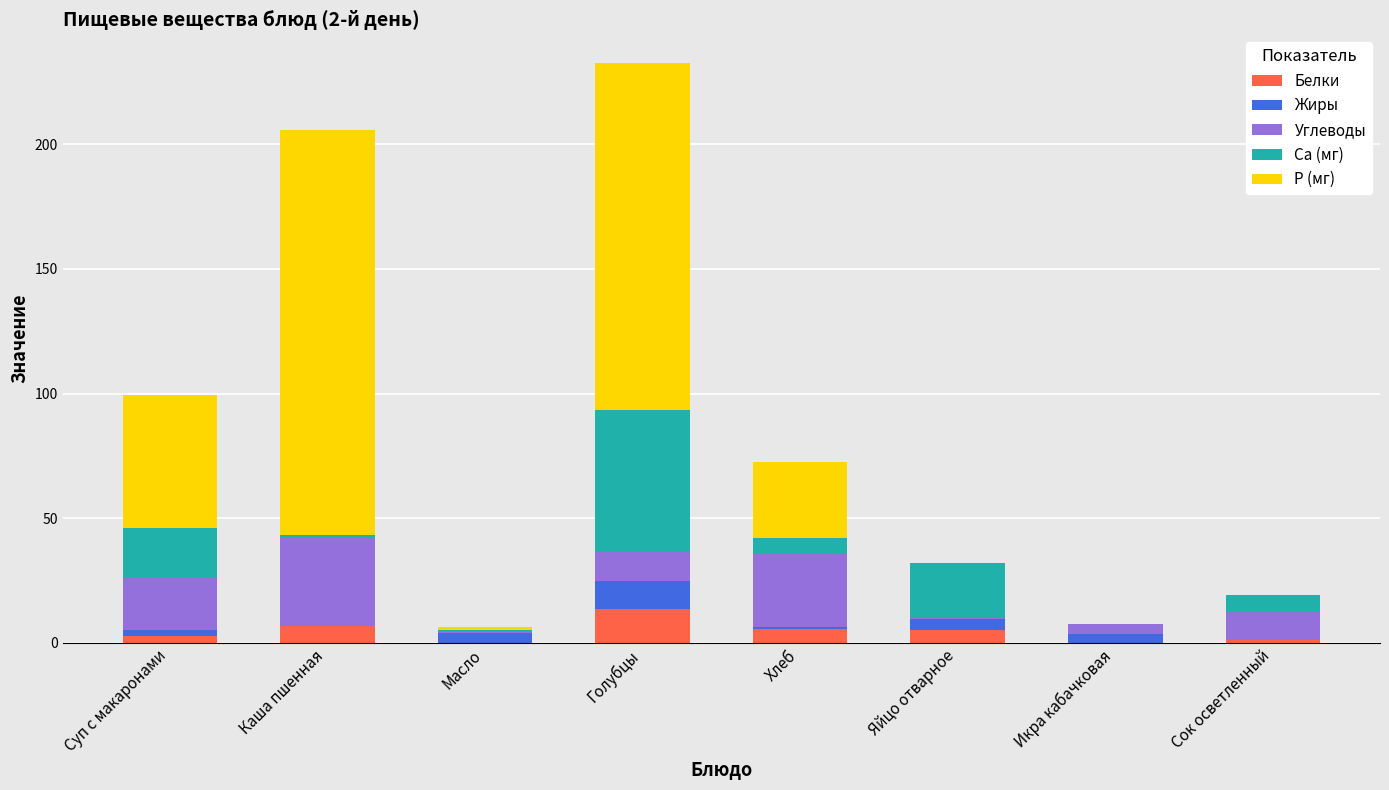

At which category is the sum across all series the highest?

Голубцы